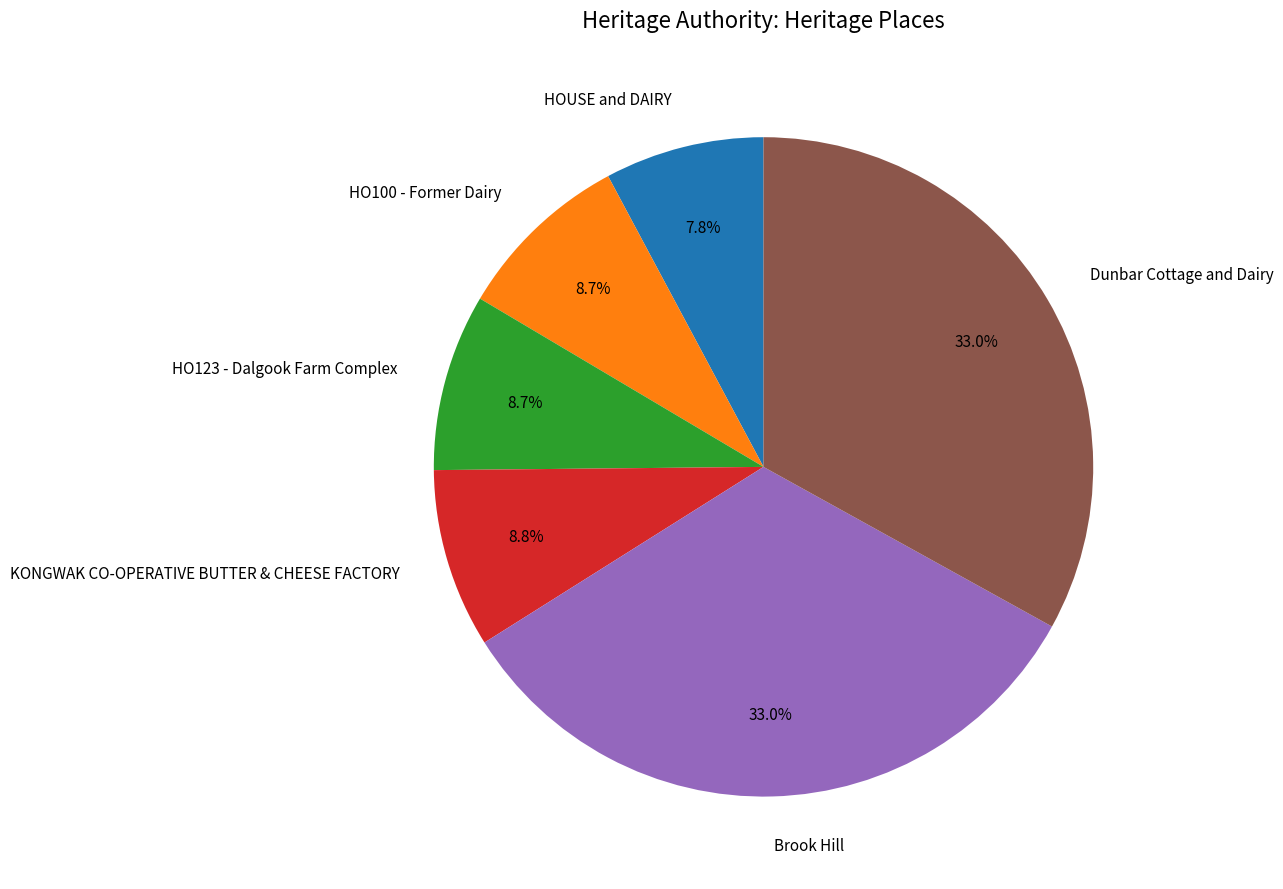

Is HOUSE and DAIRY the majority of the pie?

No